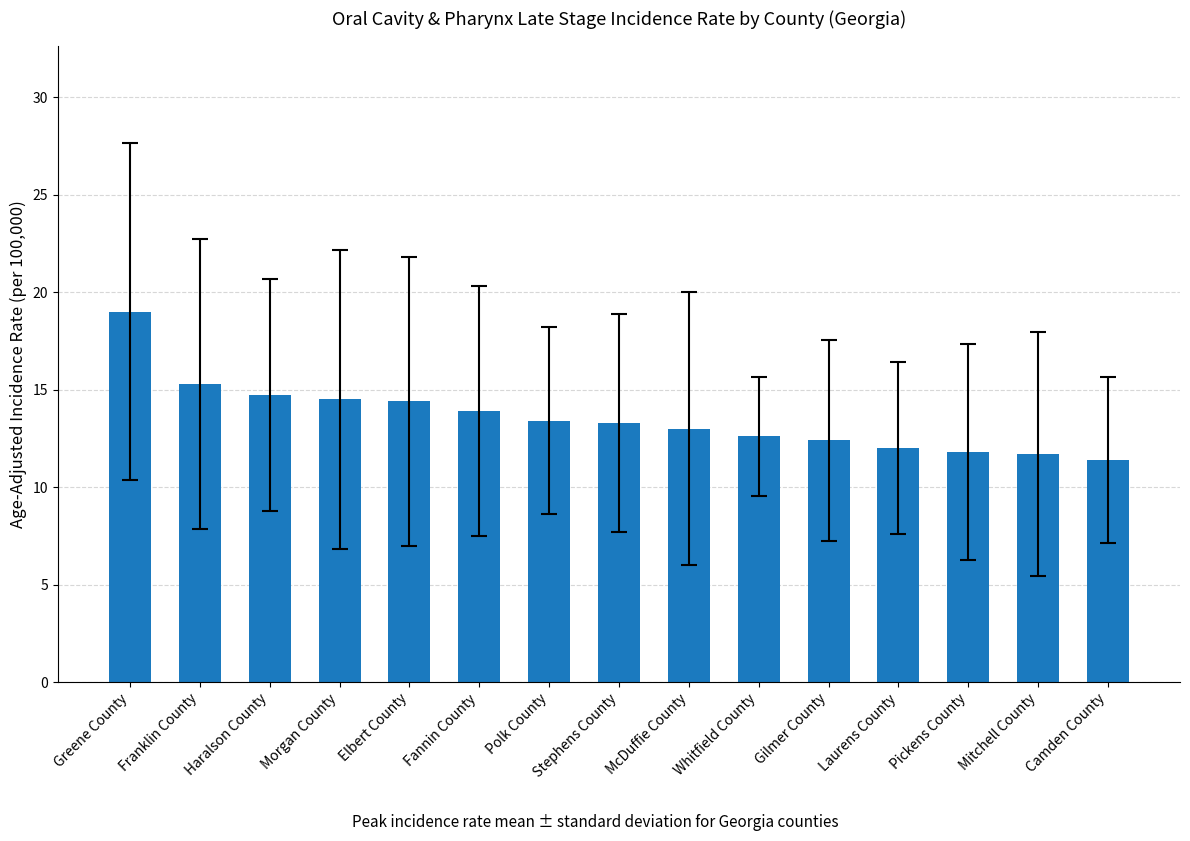

Count the number of categories in the chart.

15